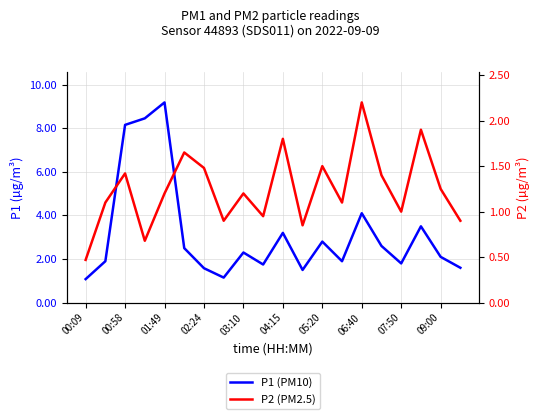

In P2 (PM2.5), how many points are lower than both neighbors (excluding endpoints)?

6